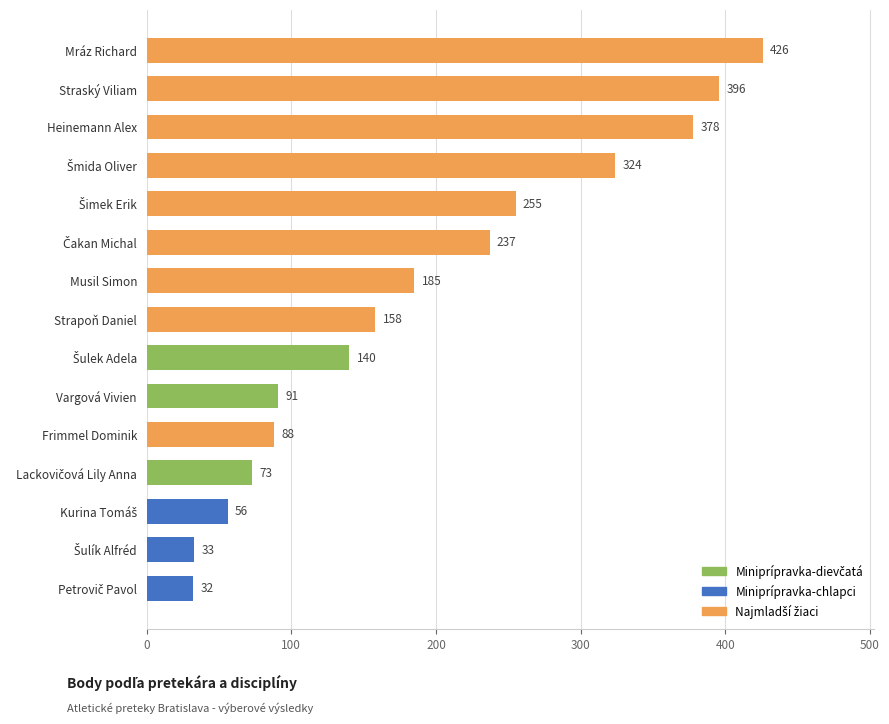

What is the smallest value displayed?

32